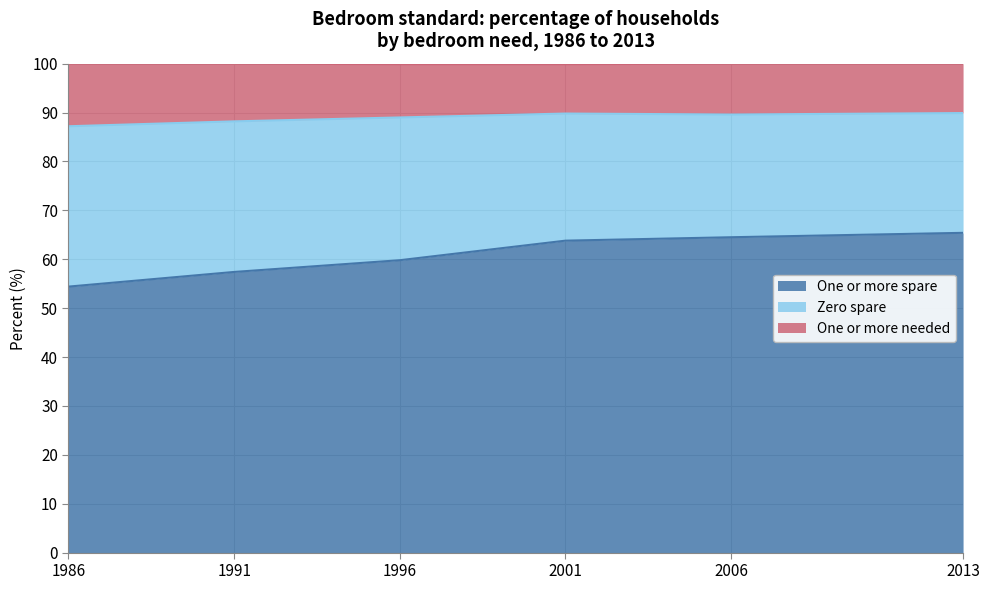

Where is One or more spare nearest to the value 59?

1996